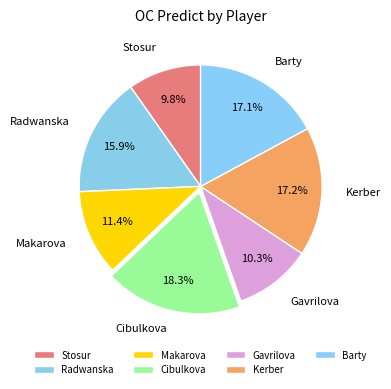

What percentage do Kerber and Makarova together represent?

28.6%